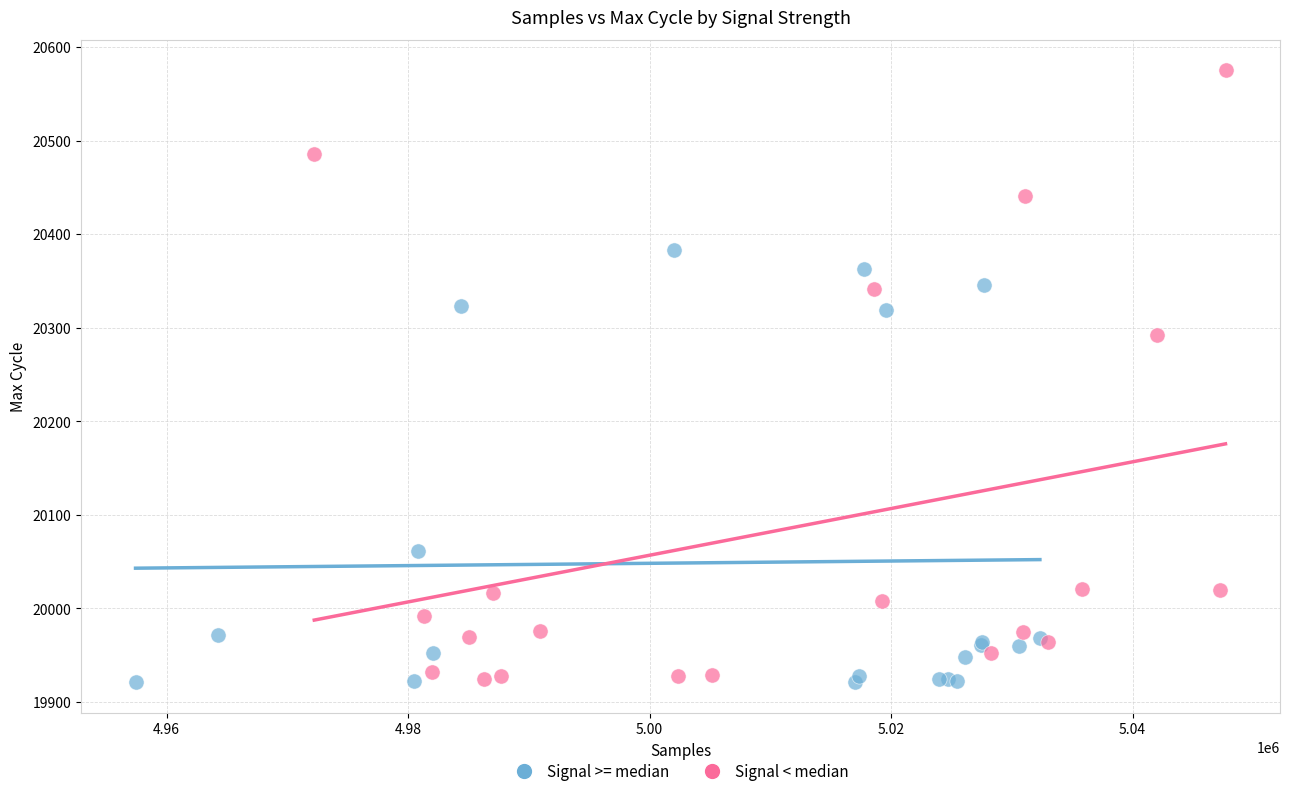

What are all the series names shown in the legend?

Signal >= median, Signal < median